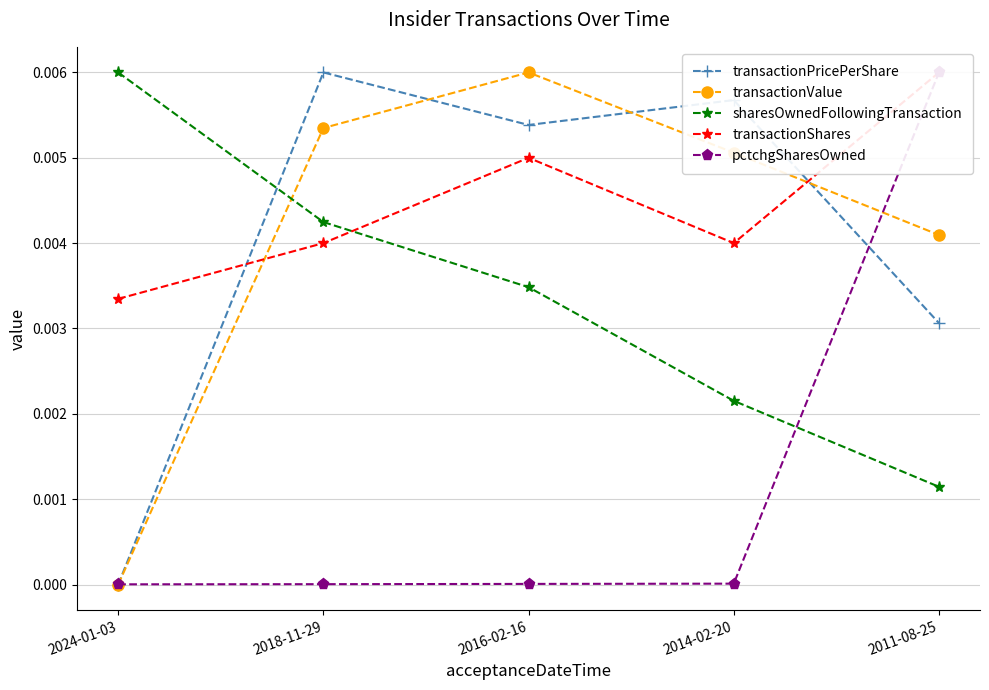

Which series ends up on top after the final intersection of pctchgSharesOwned and transactionValue?

pctchgSharesOwned